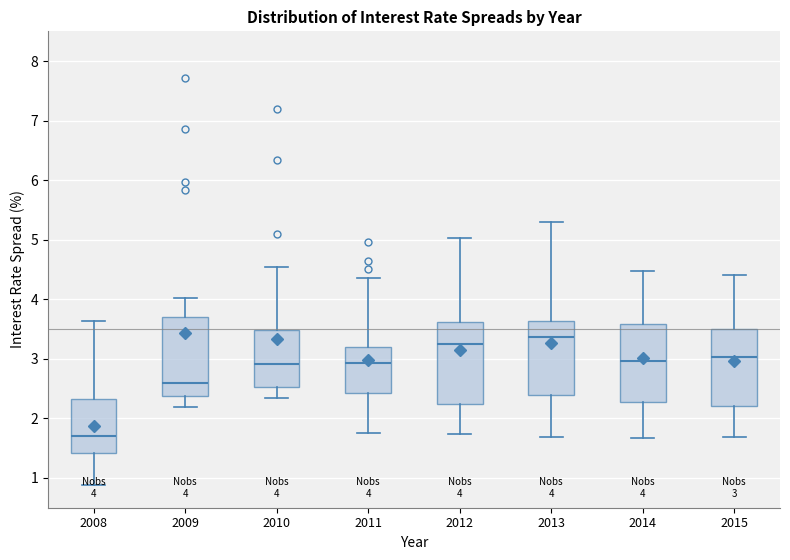

Which box has the lowest median line?

2008